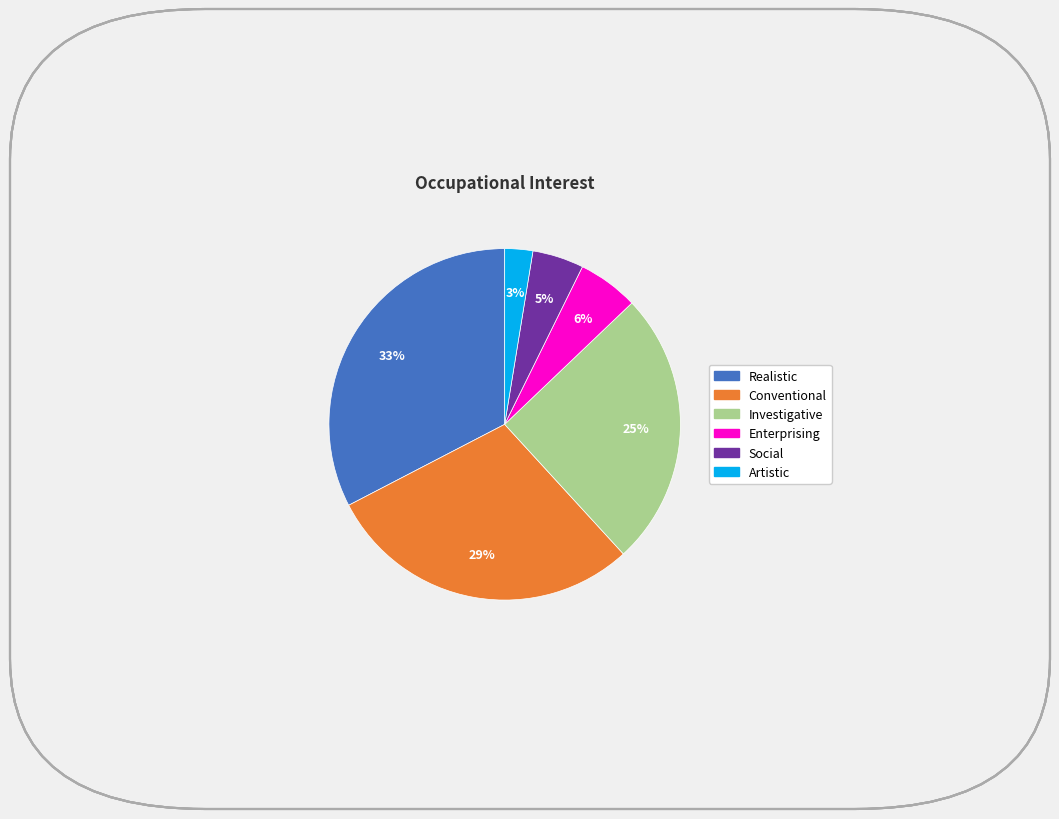

Is it true that Conventional is 29% of the pie?

True